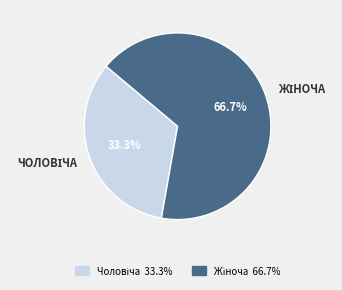

Does any single category account for the majority?

Yes